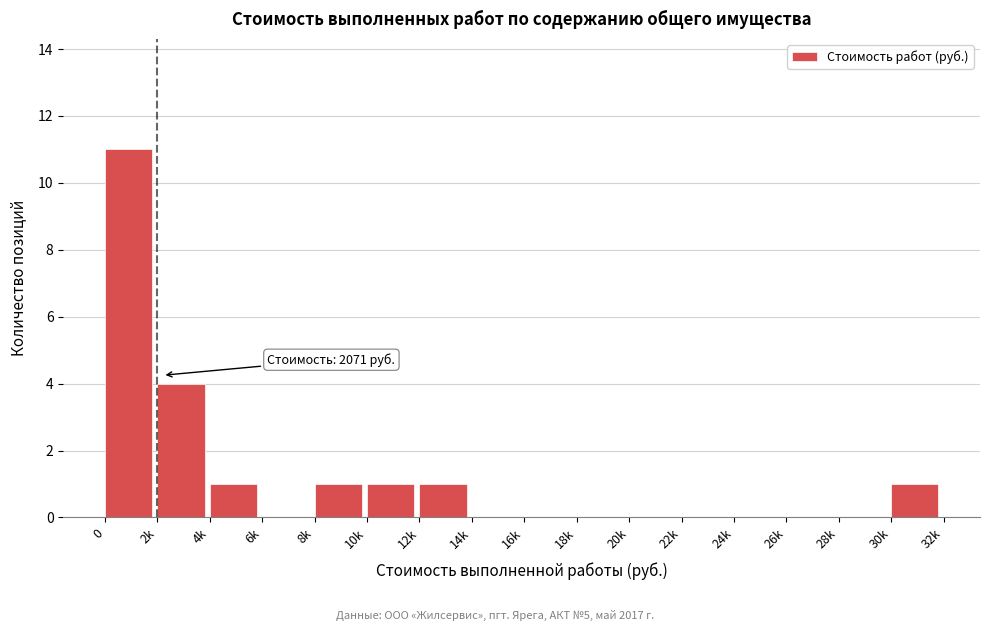

Reading left to right, list all the values displayed in this chart.

0=11	2k=4	4k=1	6k=0	8k=1	10k=1	12k=1	14k=0	16k=0	18k=0	20k=0	22k=0	24k=0	26k=0	28k=0	30k=1